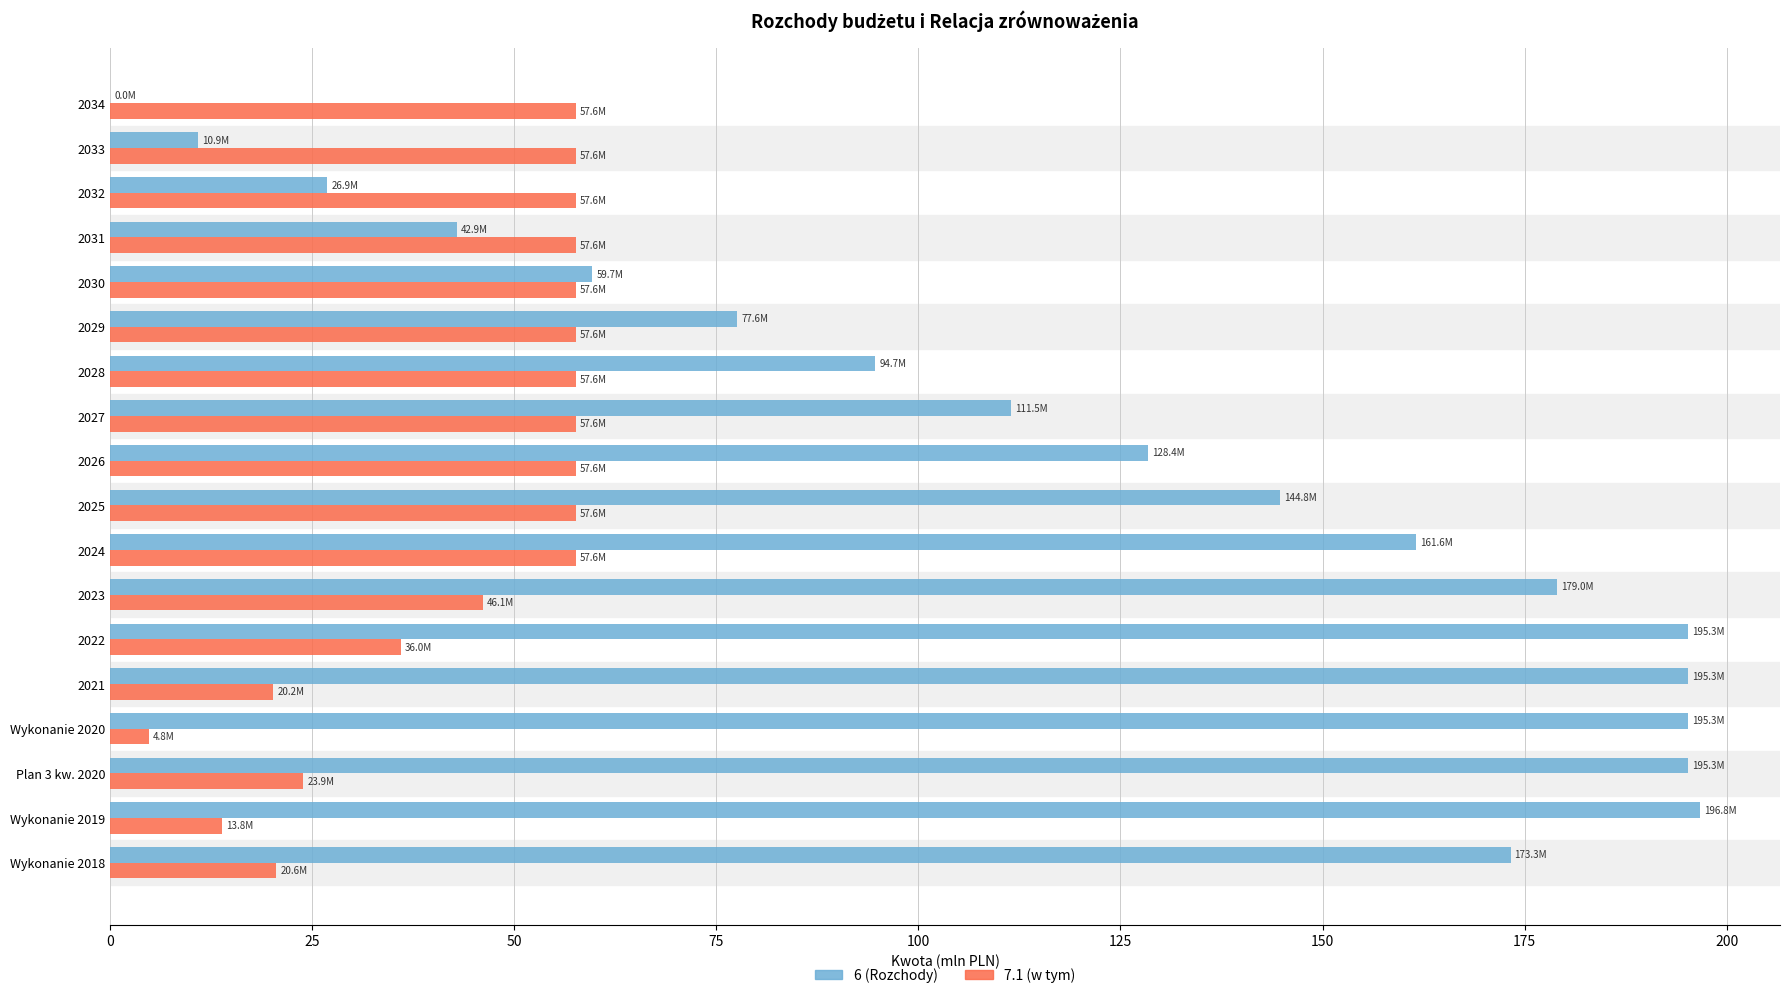

What is the greatest value displayed?

196.8